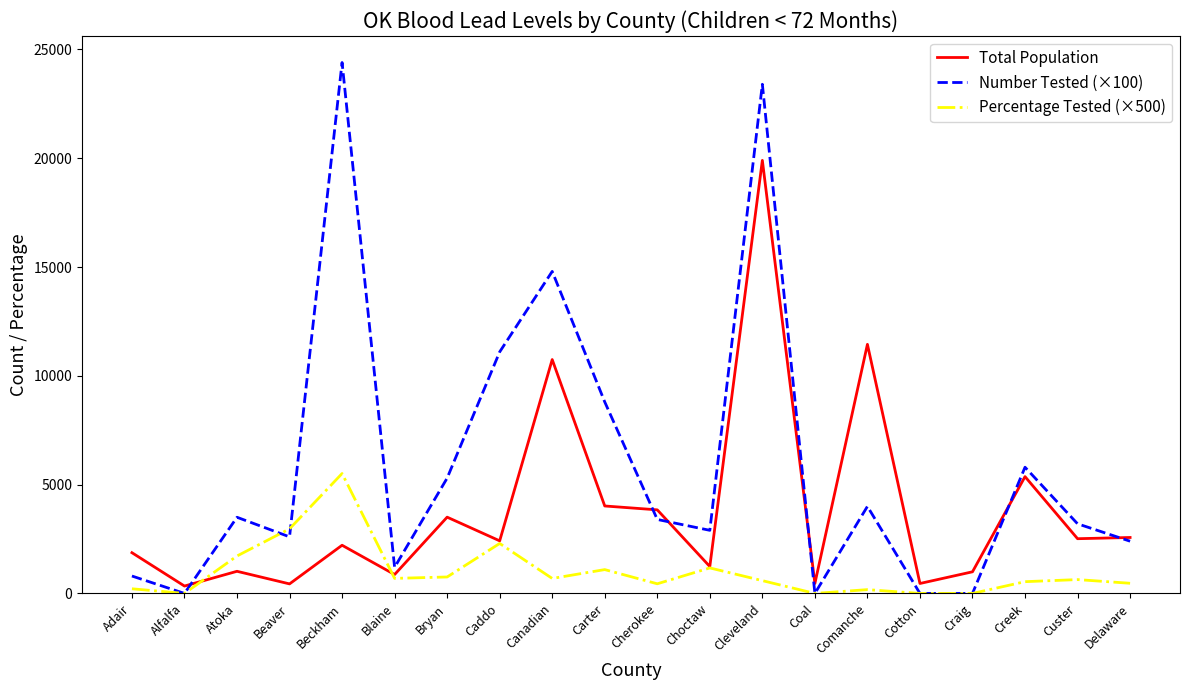

Does the chart have visible grid lines?

No